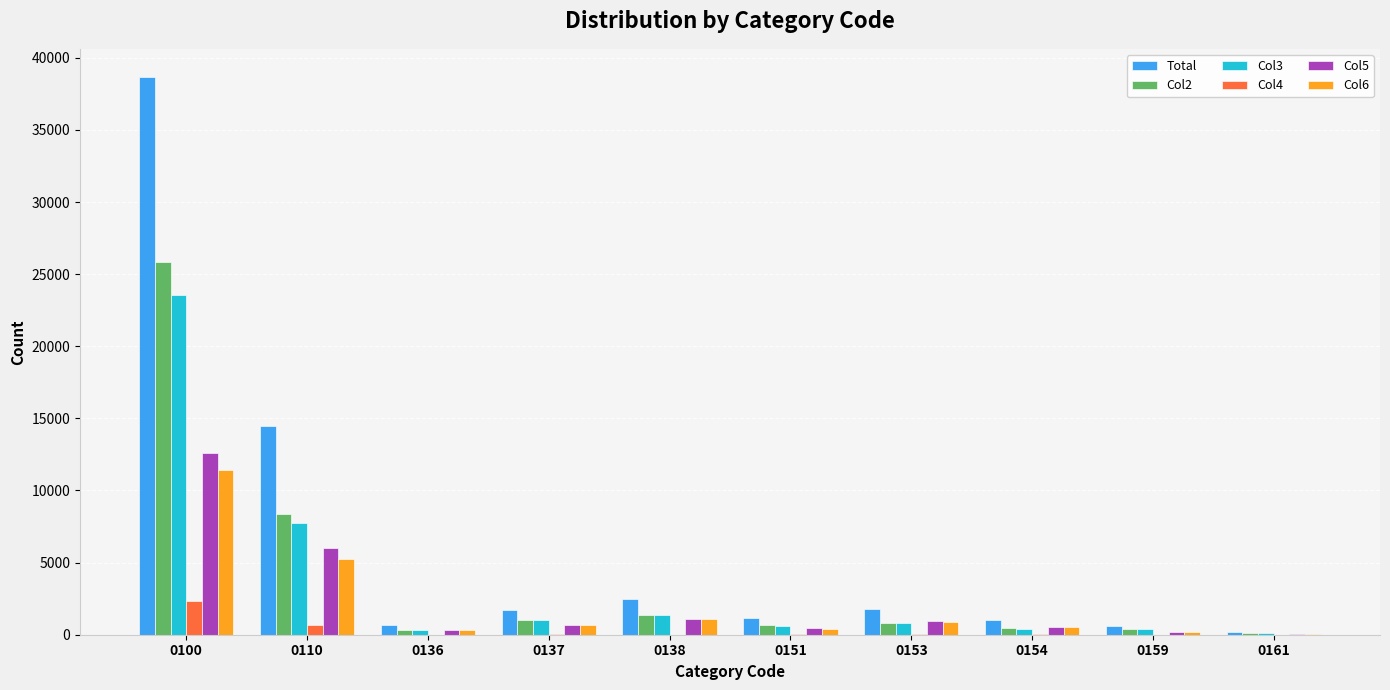

How many distinct data groups are displayed?

6